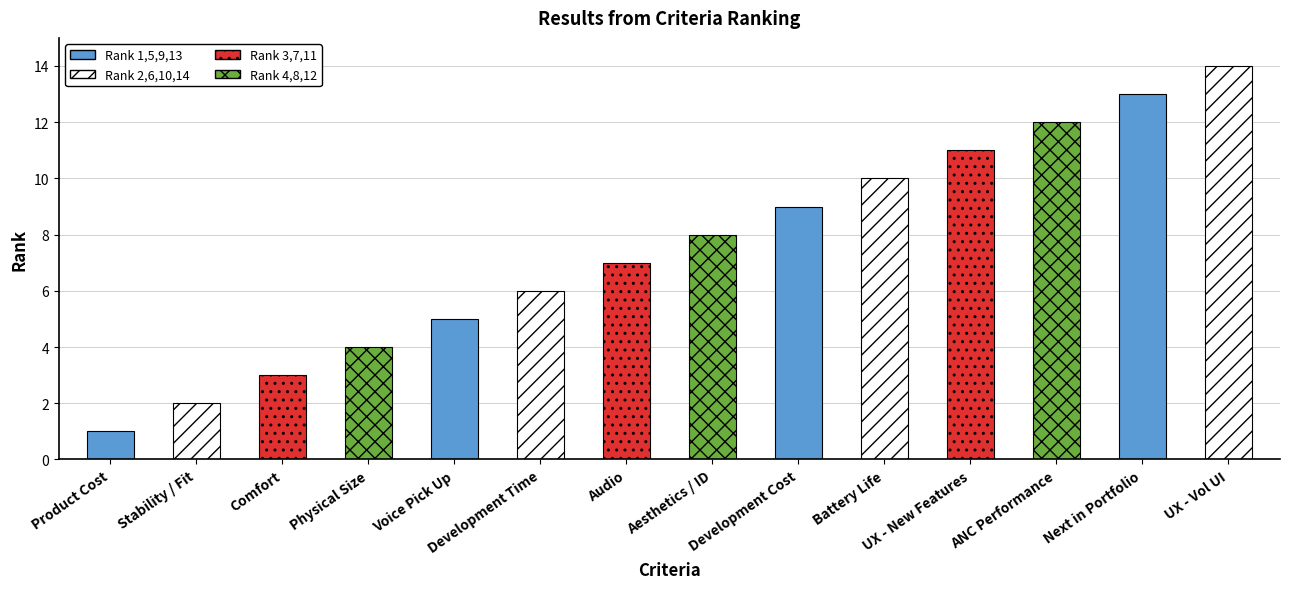

What is the maximum value shown in the chart?

14